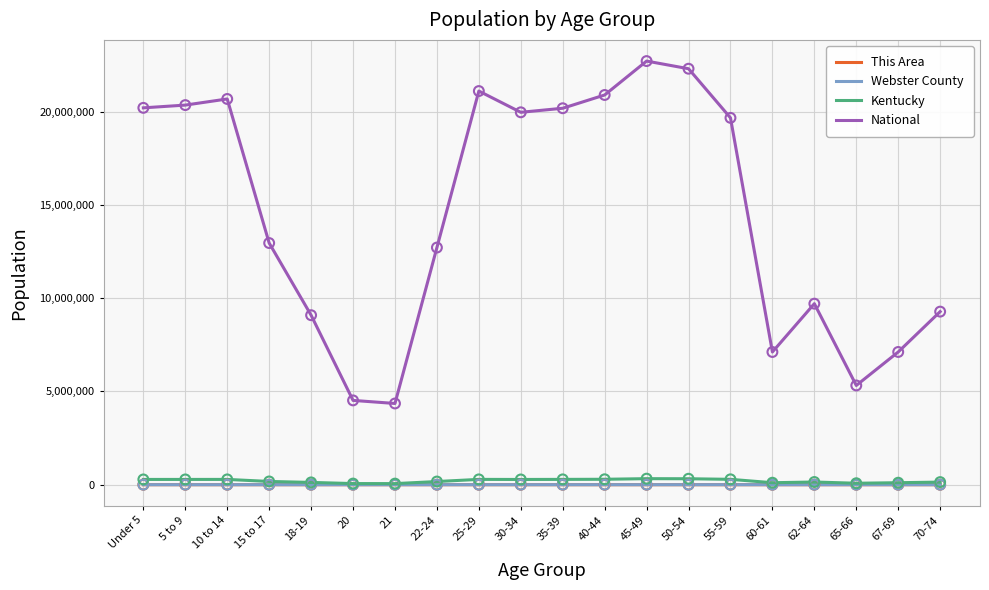

At how many categories does at least one series exceed 21639868?

2